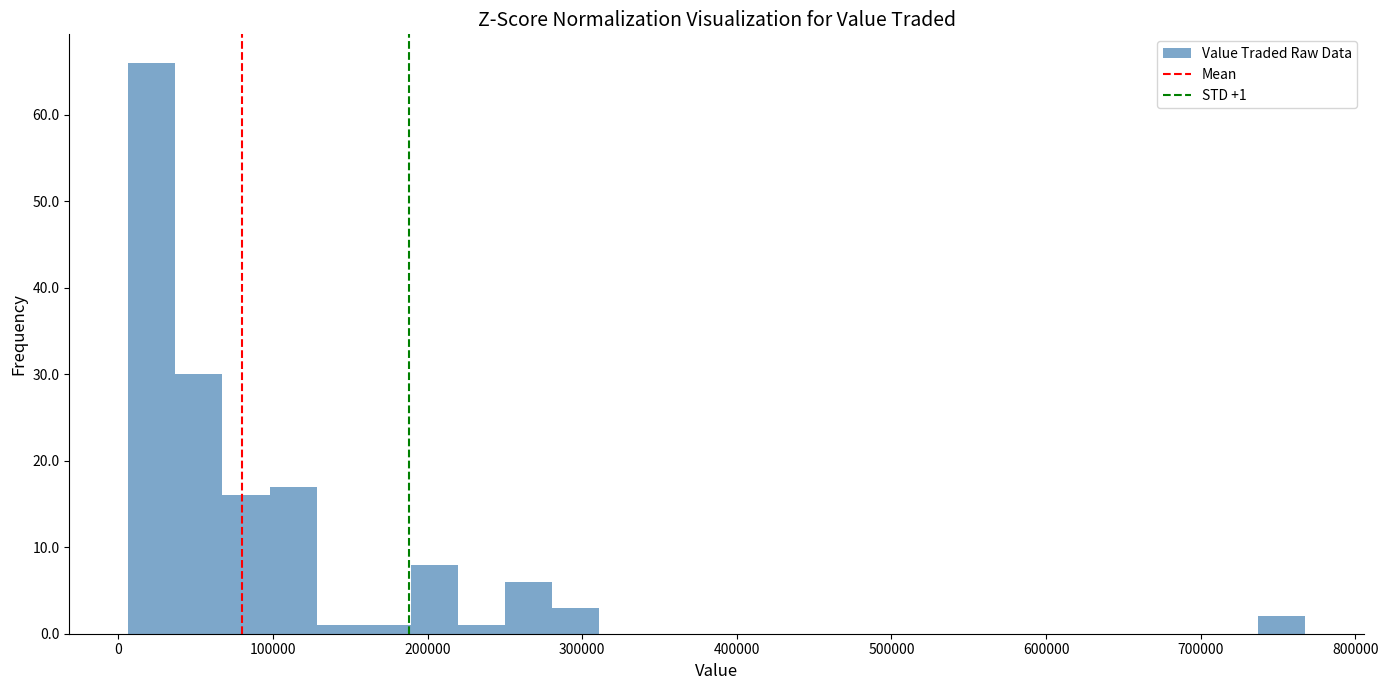

Around what value on the x-axis is the tallest bar? Give the approximate position of its centre, as read against the axis.

20000